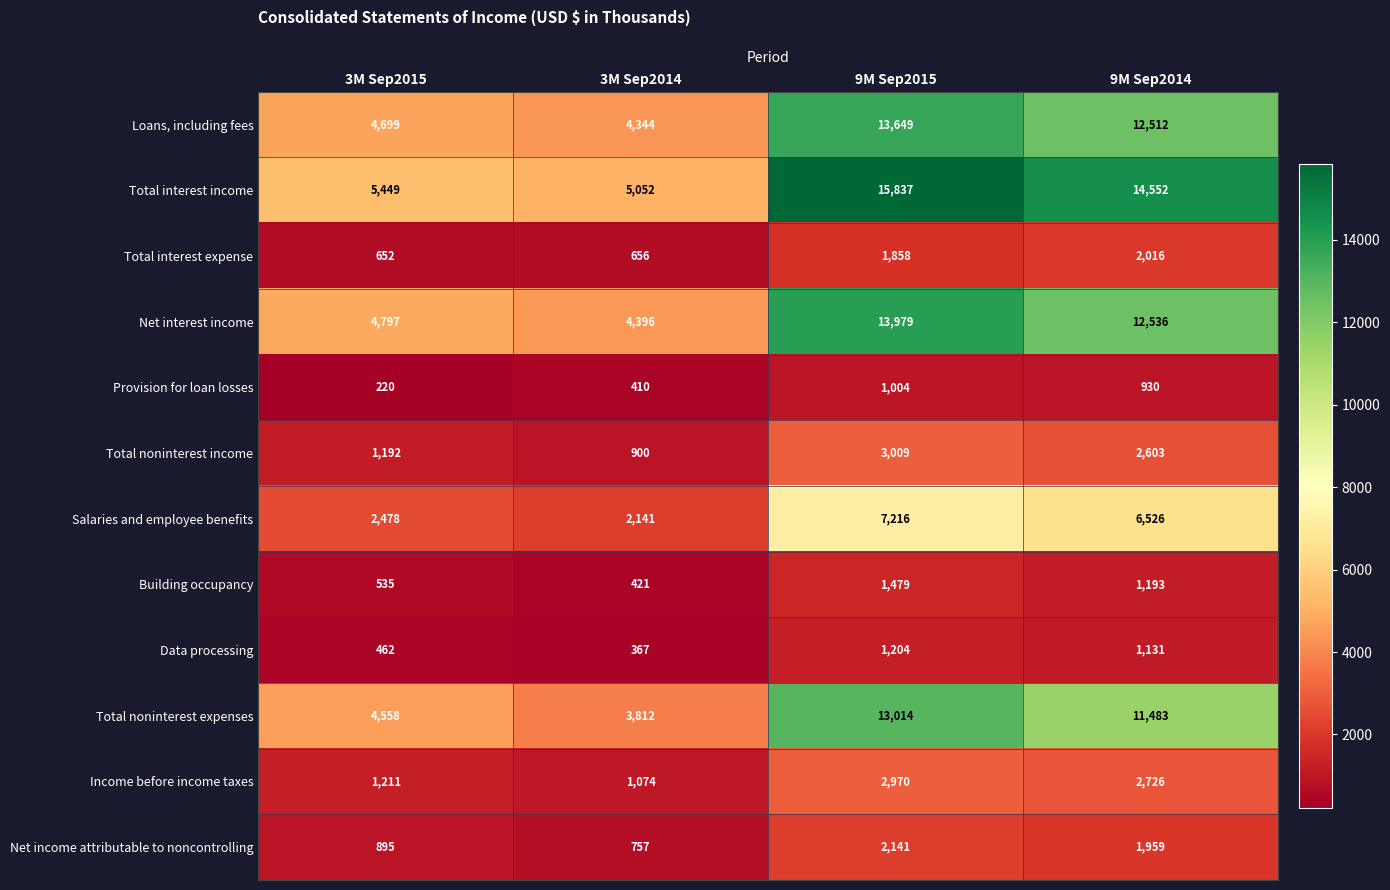

What is the maximum value shown in the chart?

15837